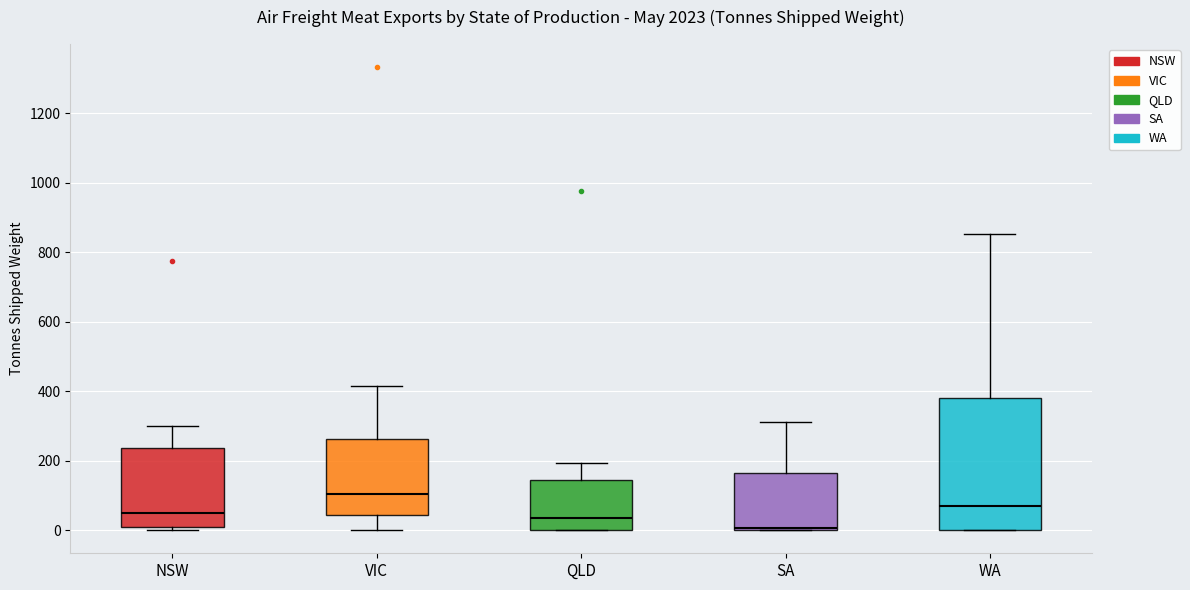

Which box is the tallest, from its lower edge to its upper edge?

WA